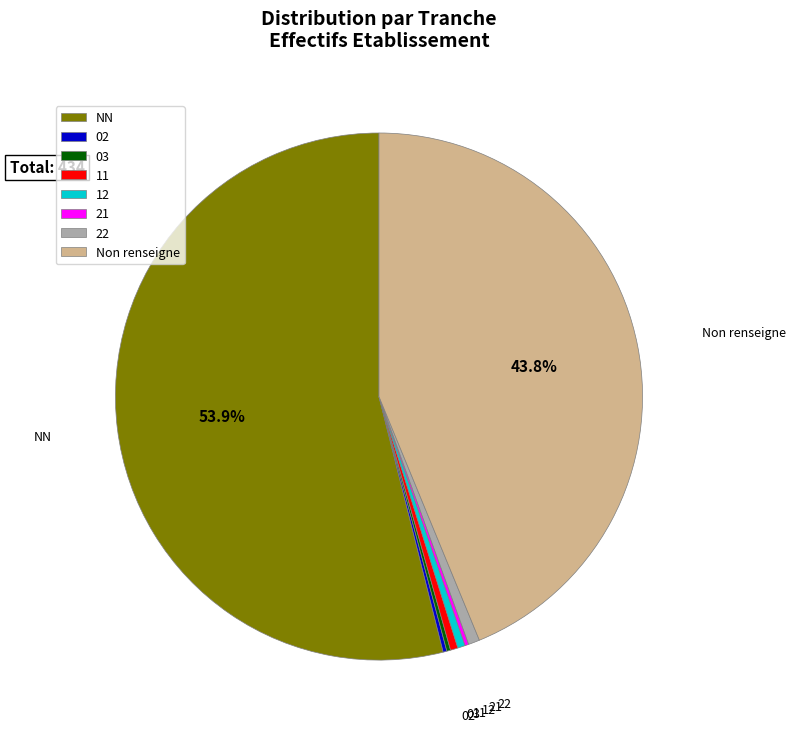

Which category has the biggest portion of the pie?

NN